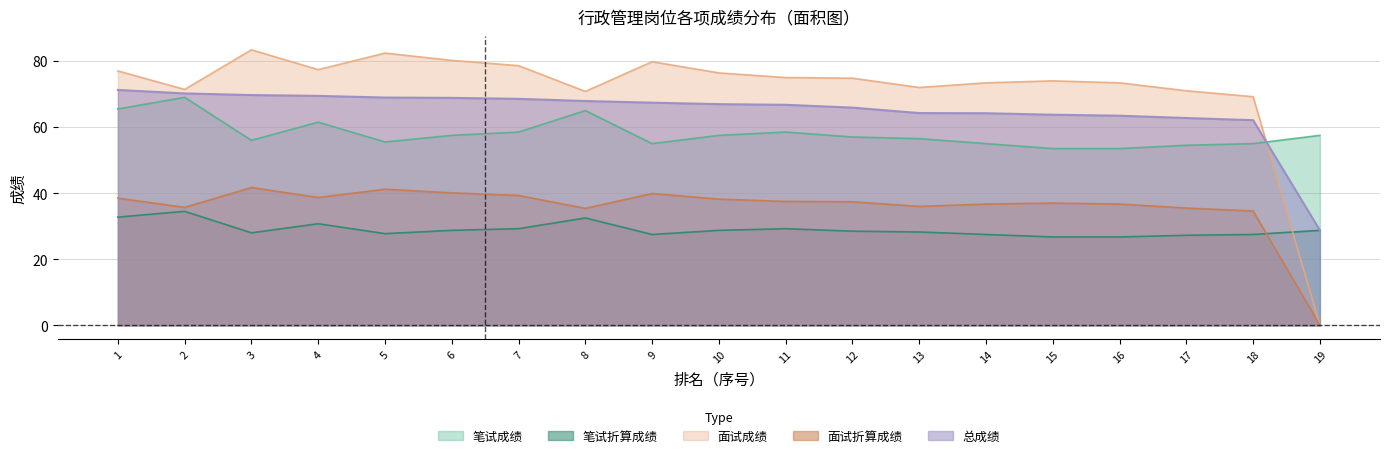

Which series has the largest range (max minus min)?

面试成绩